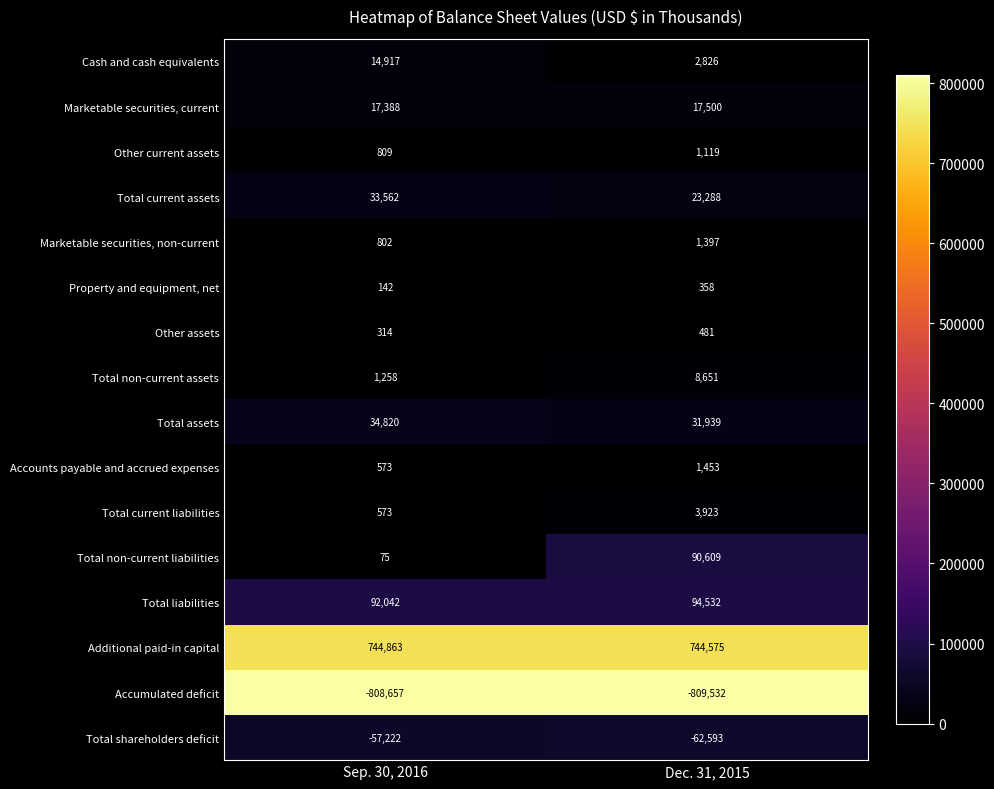

Which series has the largest total across all categories?

Additional paid-in capital